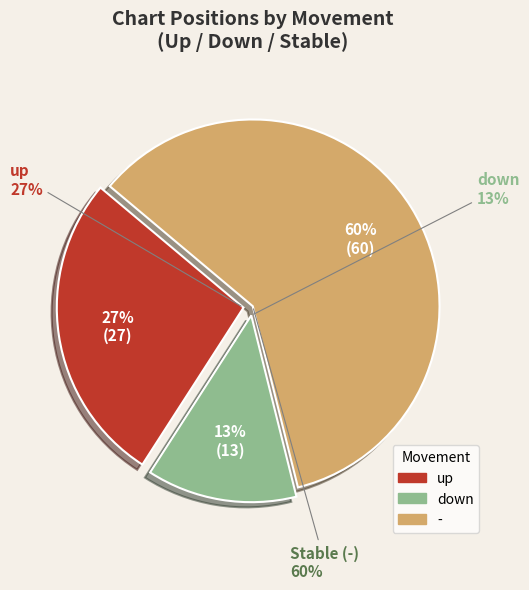

Which category has the biggest portion of the pie?

-